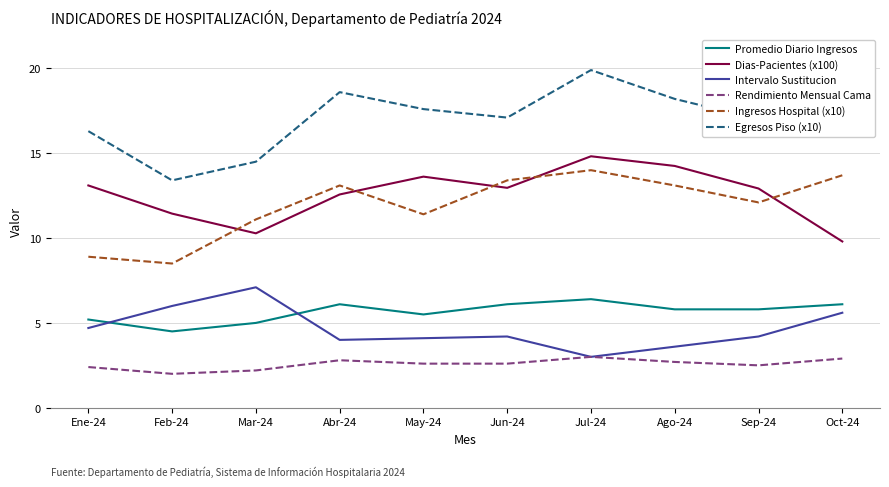

What position from the right is Jul-24?

4